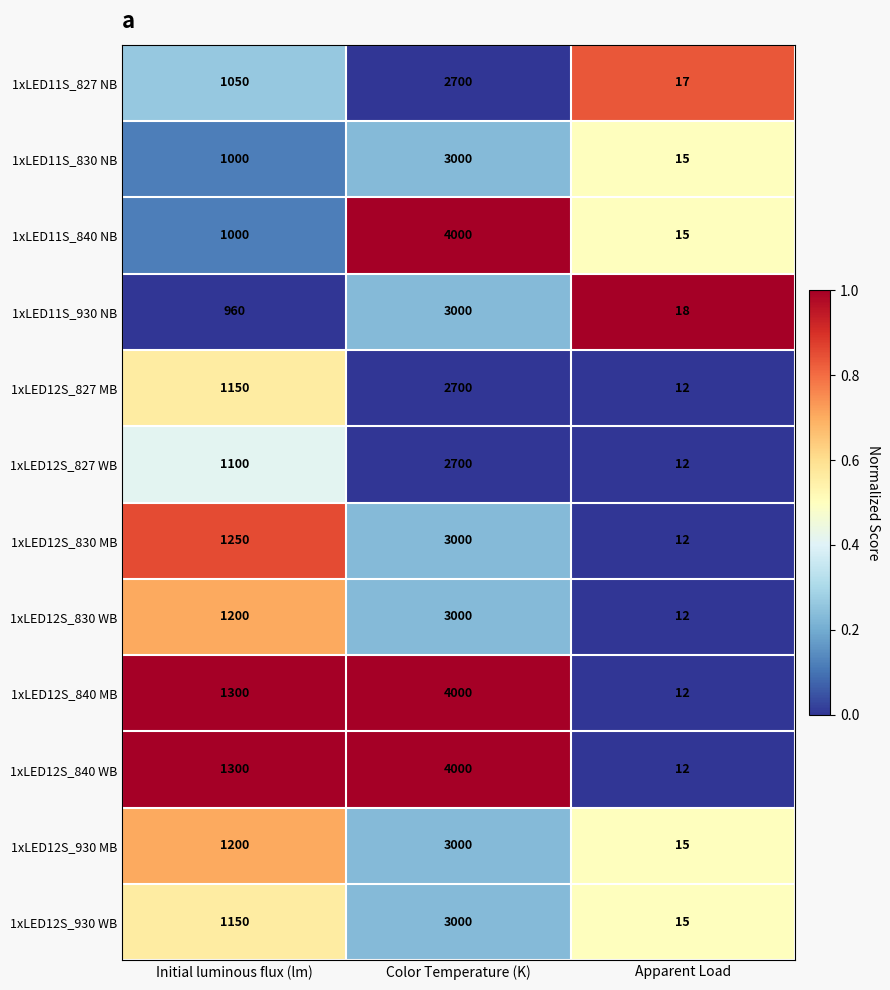

Is the value of 1xLED12S_827 WB at Color Temperature (K) greater than the value of 1xLED12S_830 WB at Color Temperature (K)?

No